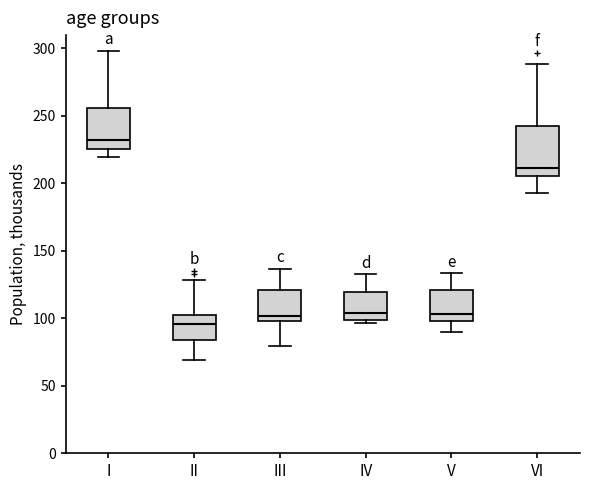

Reading left to right, transcribe this box plot: for each box, give where its median line is, the range the box spans, and where its two whiskers end, as read against the y-axis. The values are not printed on the chart, so give them approximately, as read against the axis.

I: median 230, box 225 to 255, whiskers 220 to 300
II: median 95, box 85 to 105, whiskers 70 to 130
III: median 100 (just above the box's lower edge), box 100 to 120, whiskers 80 to 135
IV: median 105, box 100 to 120, whiskers 95 to 135
V: median 105, box 100 to 120, whiskers 90 to 135
VI: median 210, box 205 to 240, whiskers 195 to 290